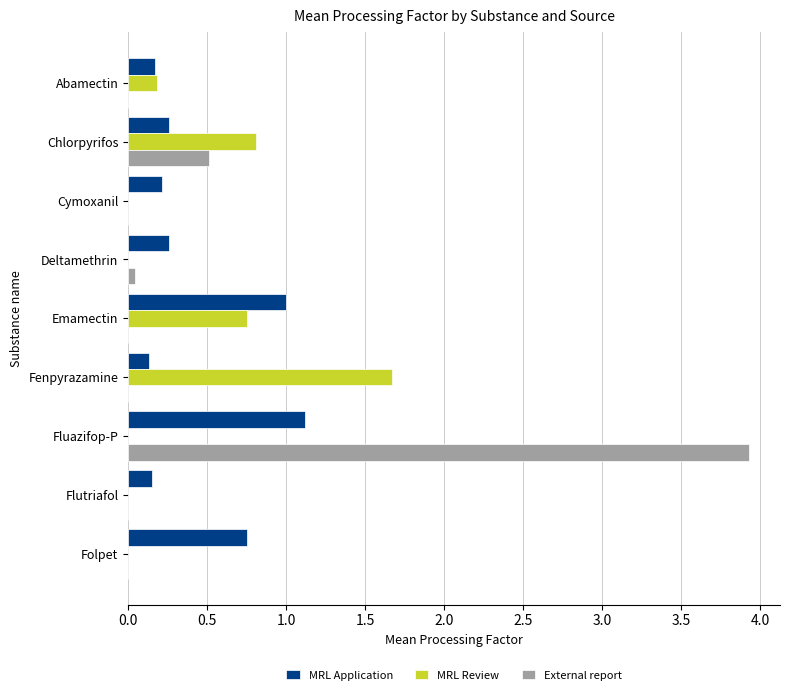

How many MRL Review values are between 0 and 1?

8